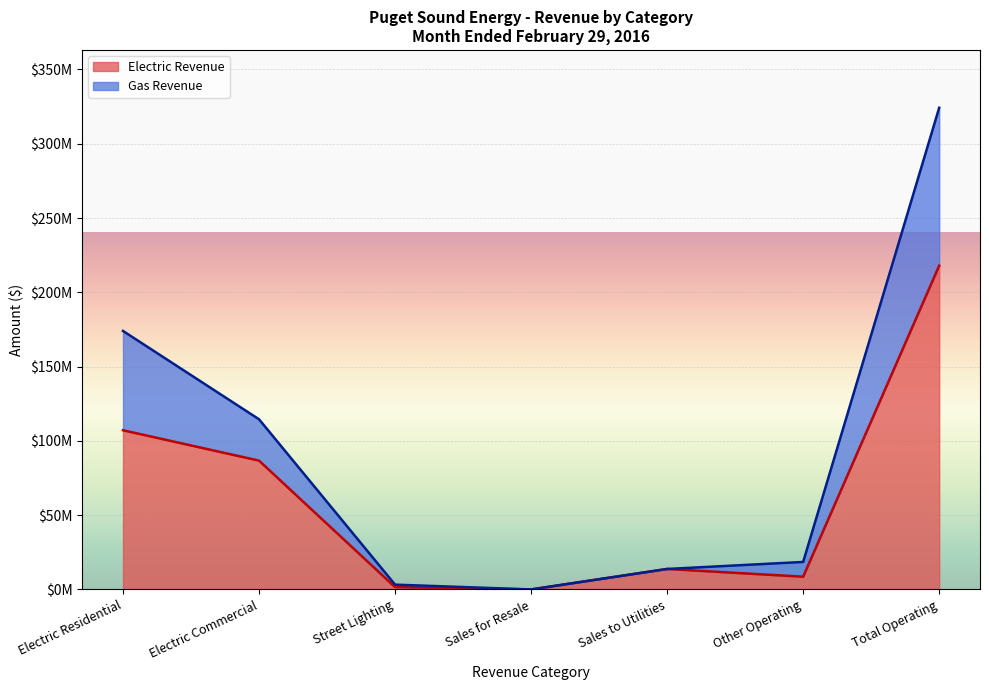

What is the approximate value of Gas Revenue at Sales to Utilities?

13814755.7